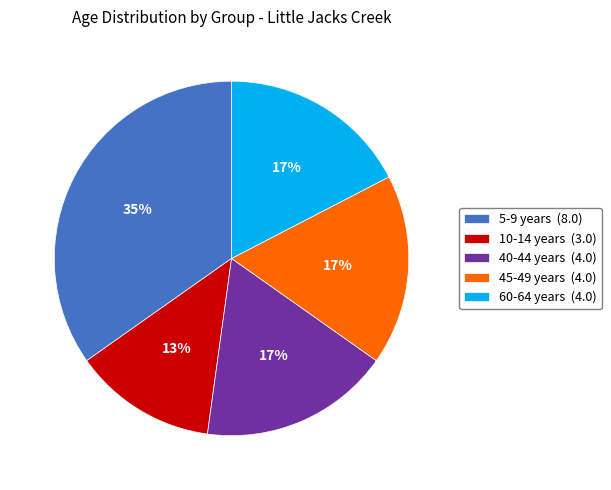

How many segments does this pie chart have?

5